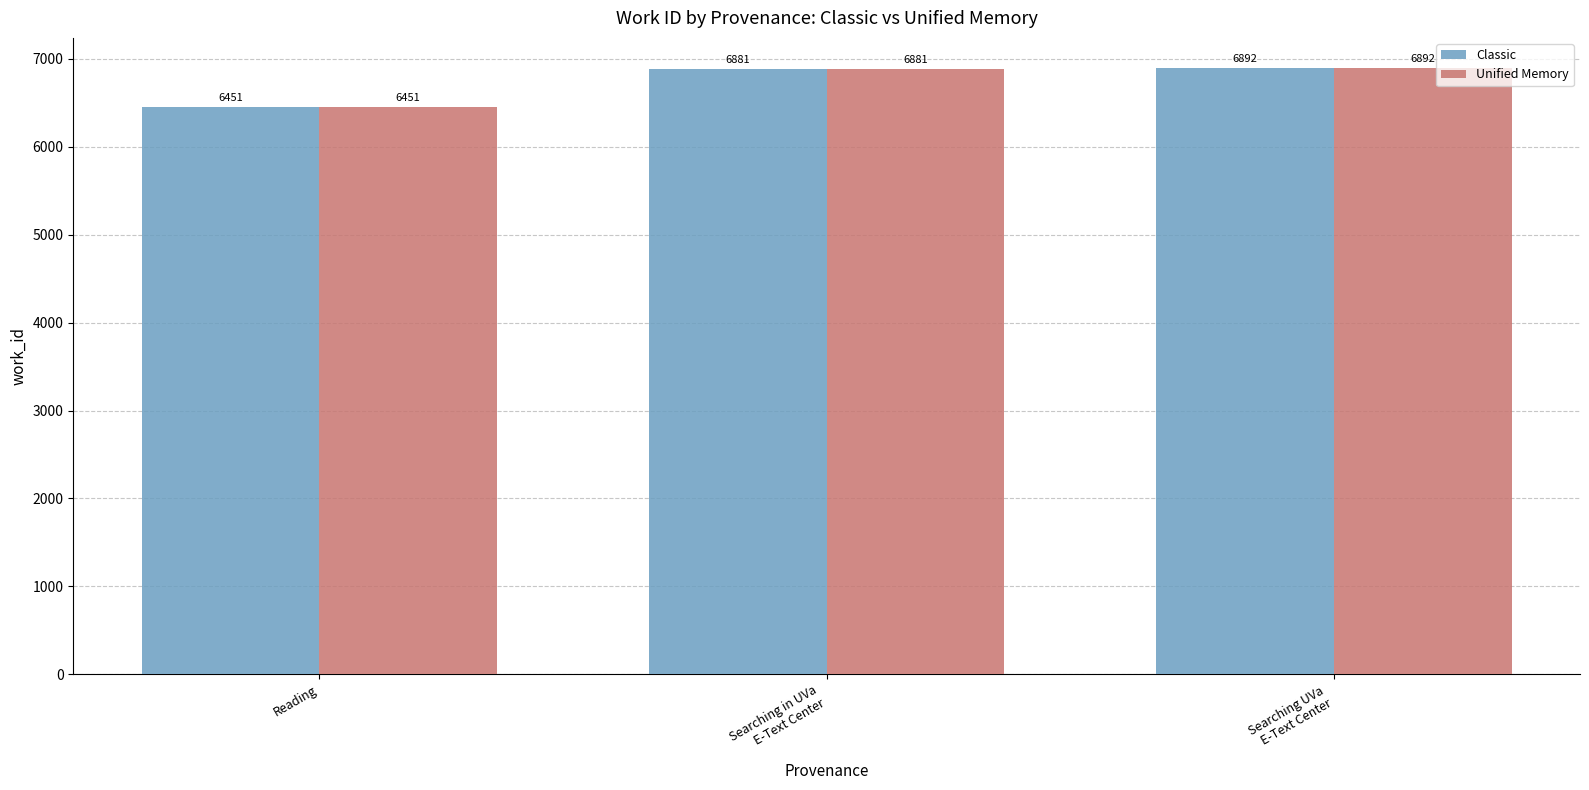

How many data points does each series have?

3